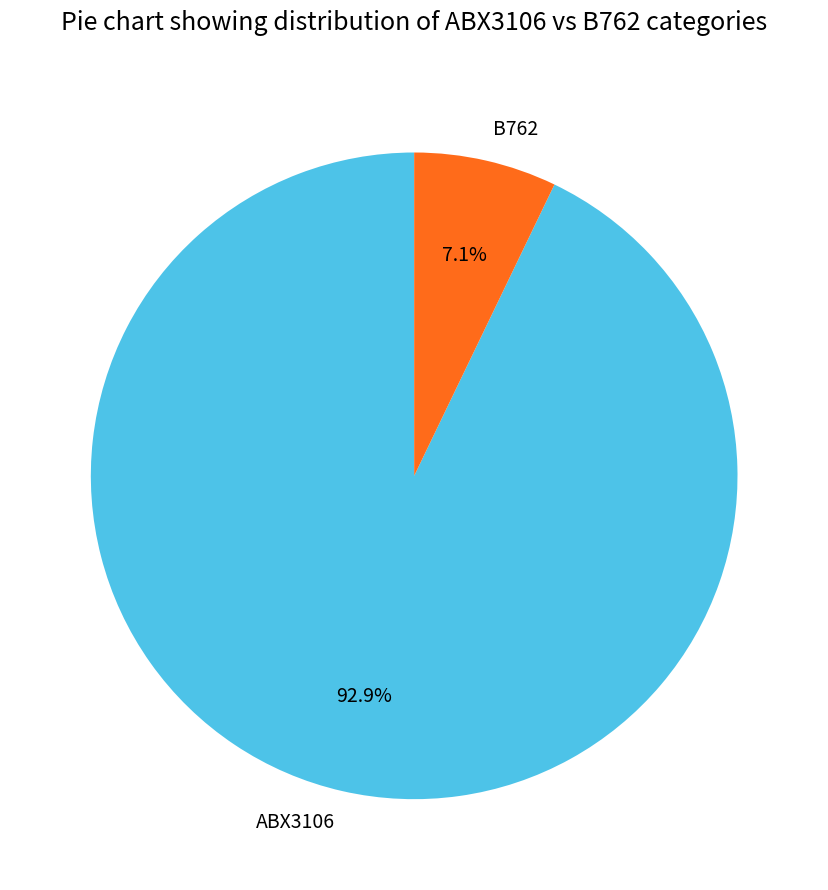

How many slices are in this pie chart?

2